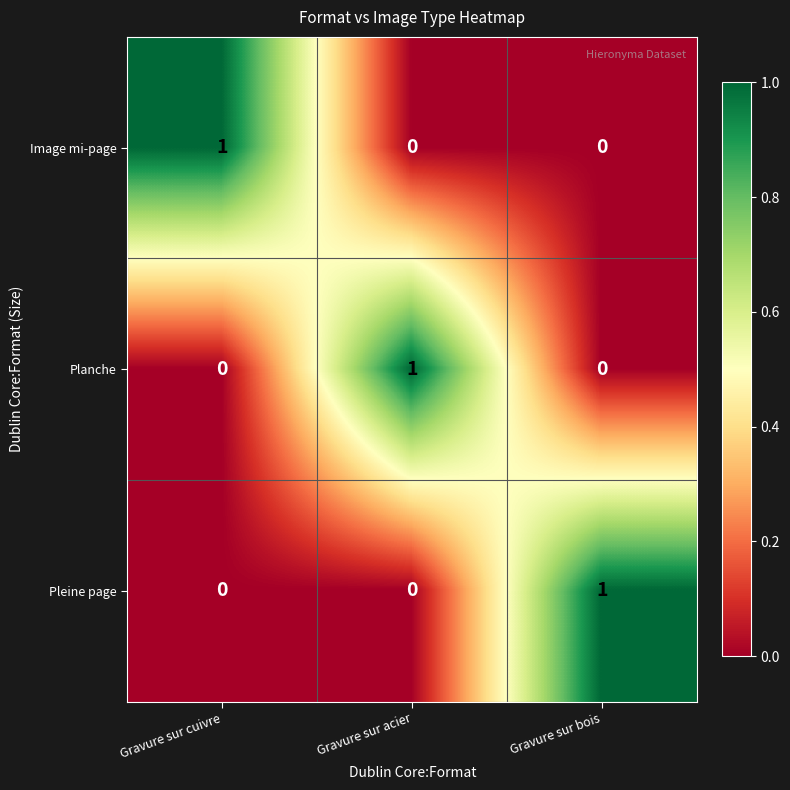

Count the Planche values in the range 0 to 1.

3